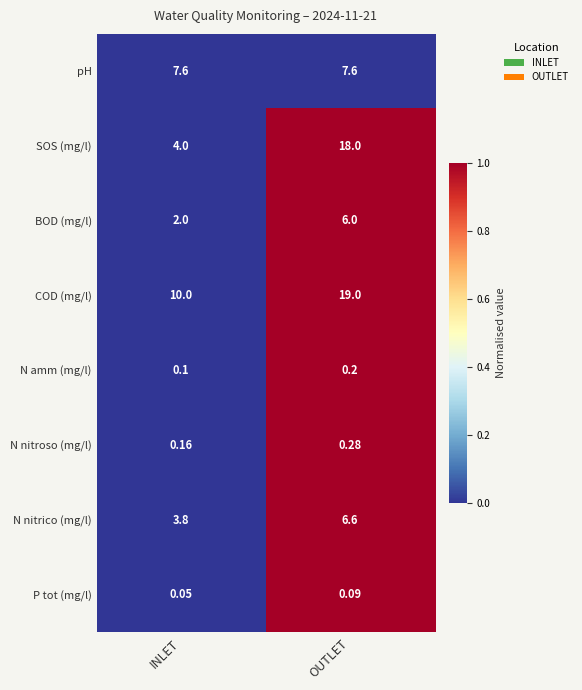

Between INLET and OUTLET, which series saw the biggest shift?

SOS (mg/l)